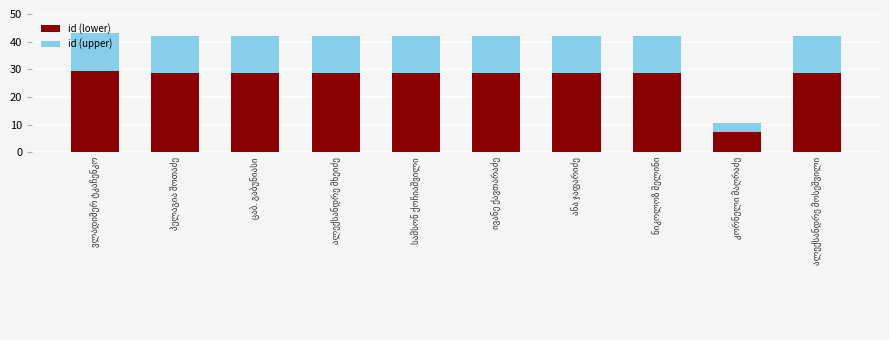

What is the difference between the maximum and minimum values in the id (lower) series?

22.1